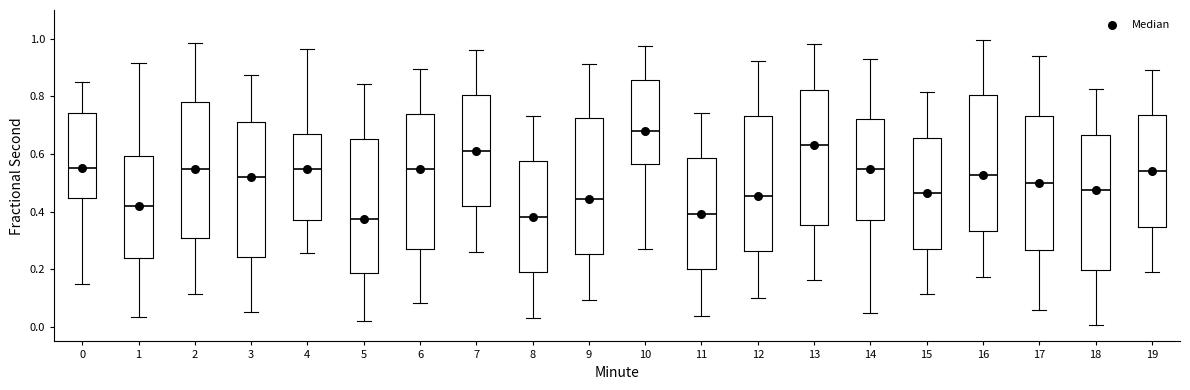

Which box's median line is the highest?

10